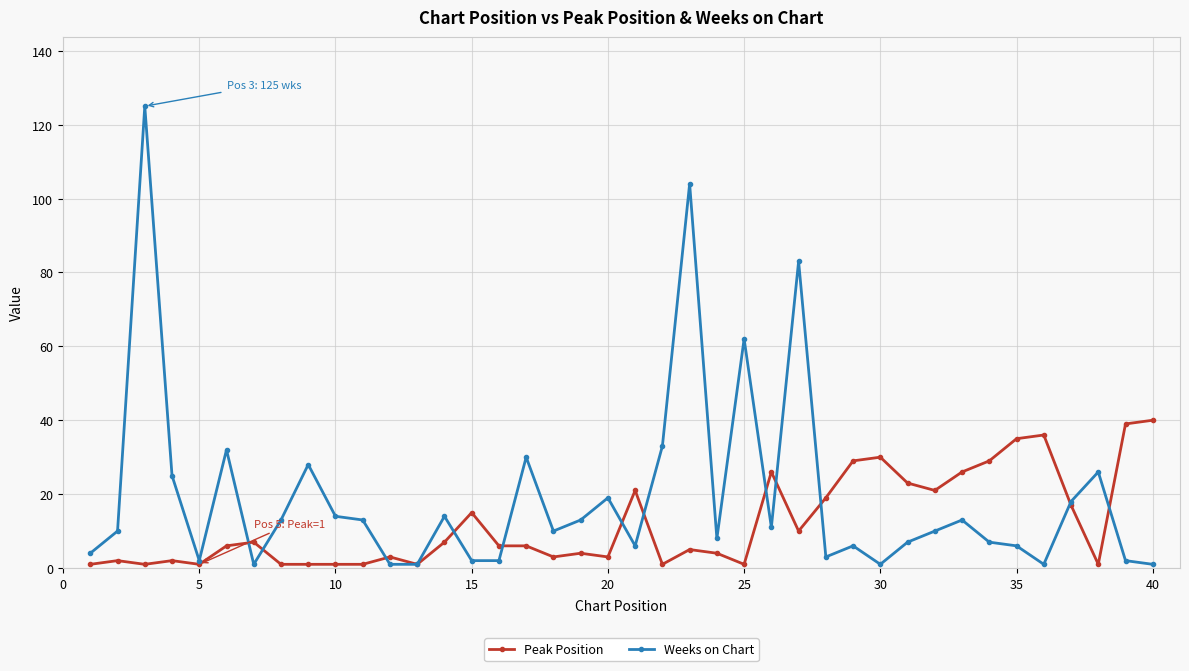

At how many categories does at least one series exceed 55?

4